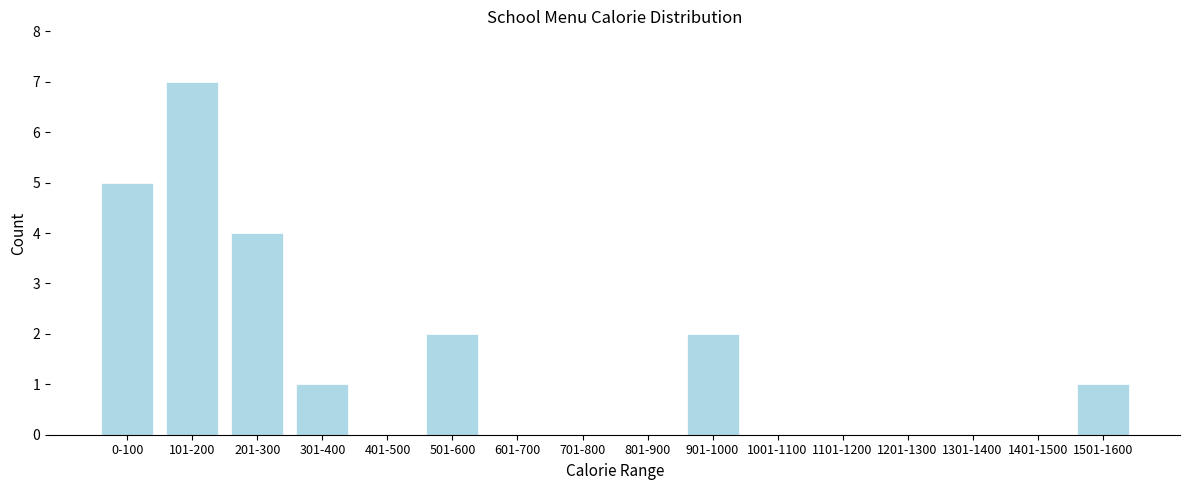

Reading right to left, list all the values displayed in this chart.

1501-1600=1	1401-1500=0	1301-1400=0	1201-1300=0	1101-1200=0	1001-1100=0	901-1000=2	801-900=0	701-800=0	601-700=0	501-600=2	401-500=0	301-400=1	201-300=4	101-200=7	0-100=5